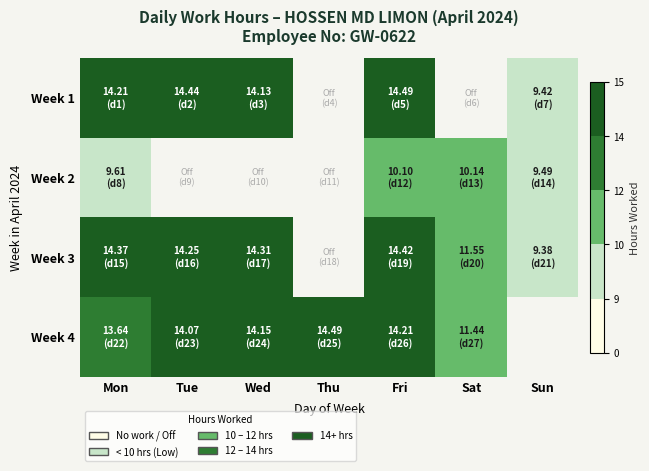

Count the number of data series in this chart.

4